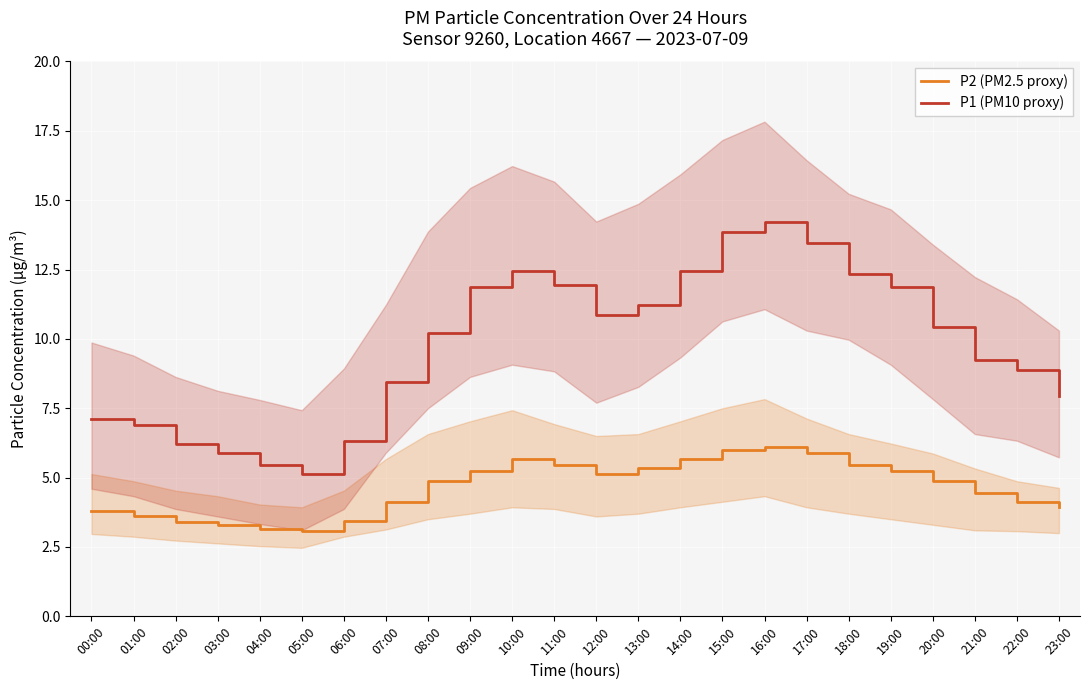

Which category has the lowest value in the P1 (PM10 proxy) series?

05:00